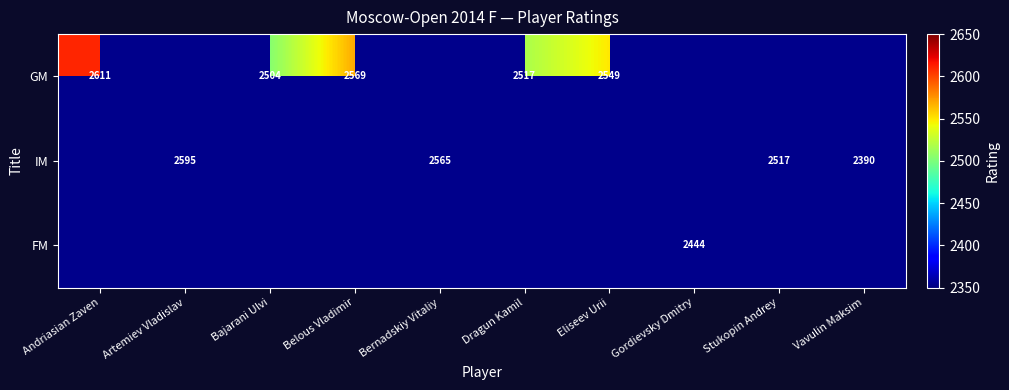

The value of FM at Gordievsky Dmitry is 1547. True or false?

False